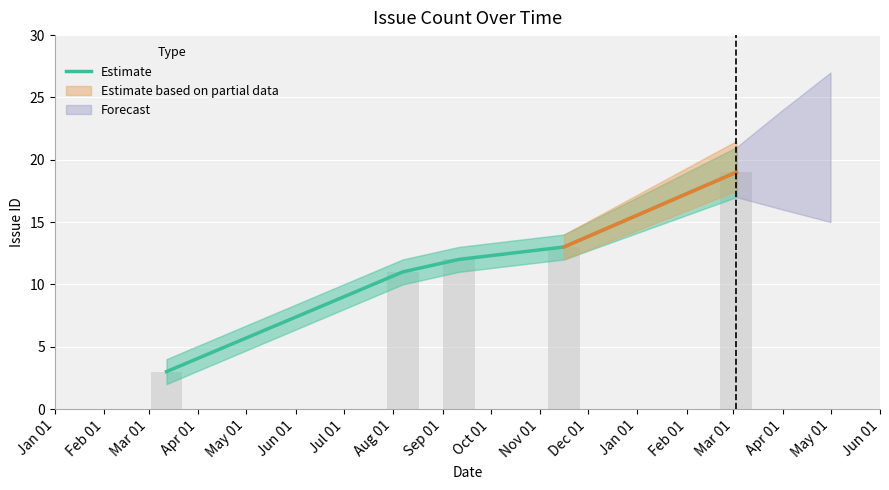

Does the chart contain any negative values?

No